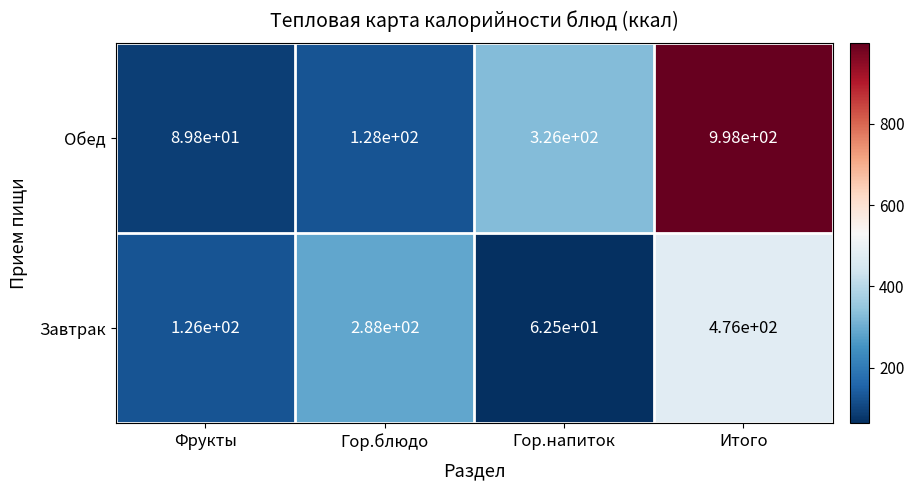

Which label corresponds to the largest value in the chart?

Итого